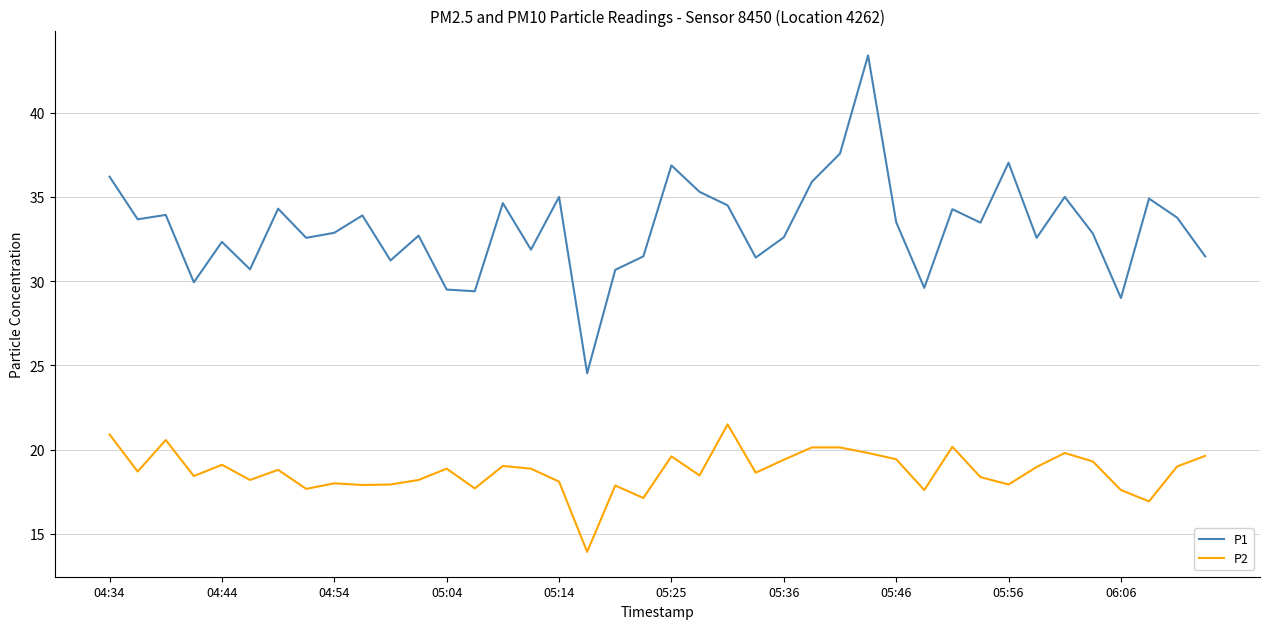

What is the minimum value shown in the chart?

13.9